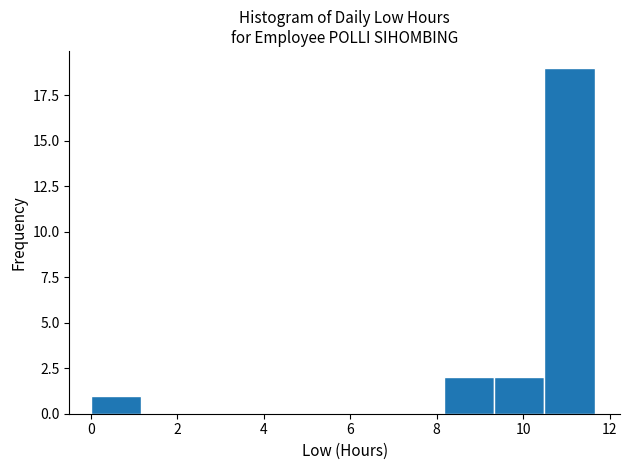

Reading left to right, transcribe this chart: for each bar, give the range it covers on the x-axis and its height. Neither the bar edges nor the heights are printed on the chart, so give them approximately, as read against the axes.

0.0 to 1.2: 1
1.2 to 2.4: 0
2.4 to 3.4: 0
3.4 to 4.6: 0
4.6 to 5.8: 0
5.8 to 7.0: 0
7.0 to 8.2: 0
8.2 to 9.4: 2
9.4 to 10.4: 2
10.4 to 11.6: 19